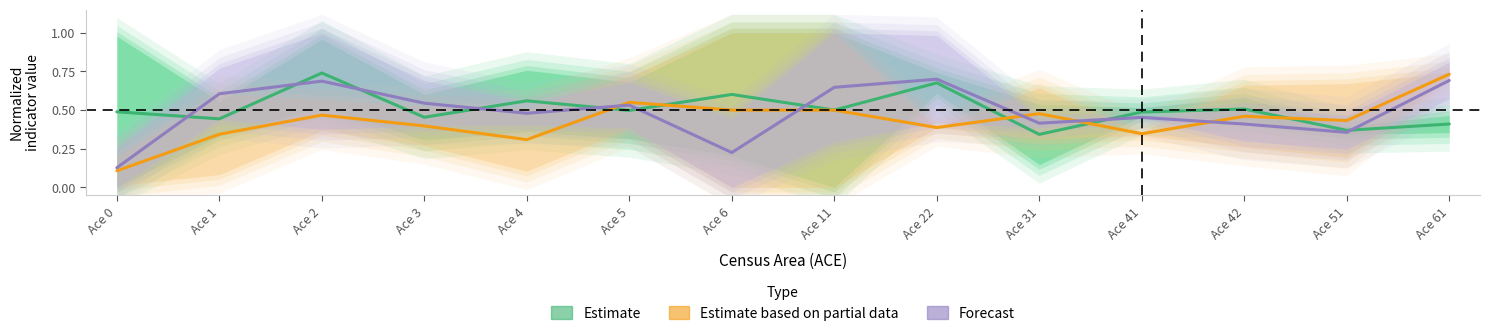

Where do Forecast and Estimate based on partial data first cross each other?

Ace 4 and Ace 5